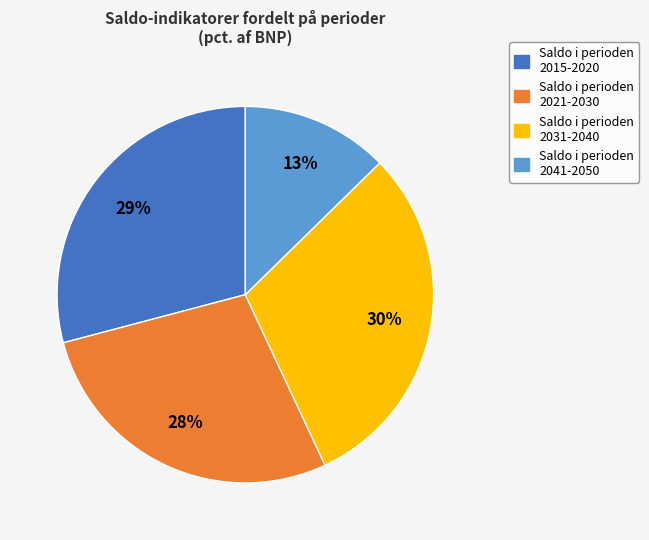

Combined, do Saldo i perioden 2031-2040 and Saldo i perioden 2041-2050 account for over 50%?

No